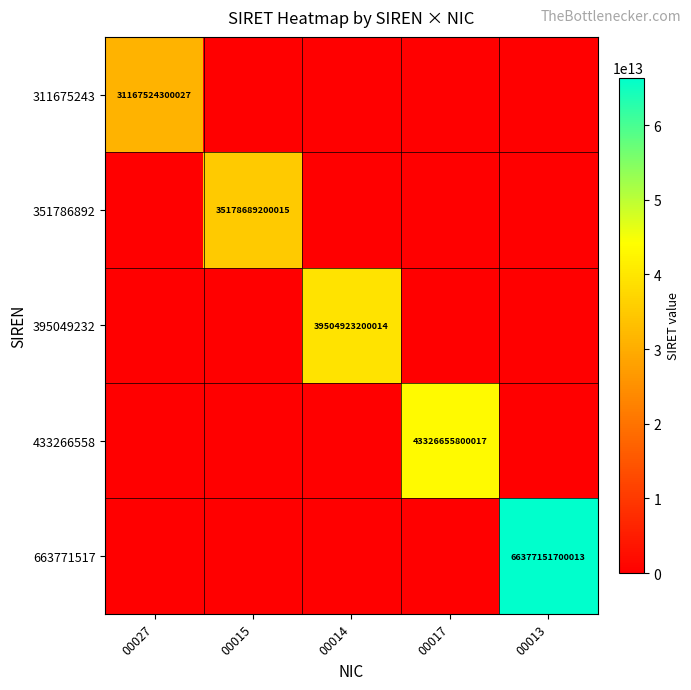

True or false: 351786892 has a value of 52226880133374 at 00015.

False